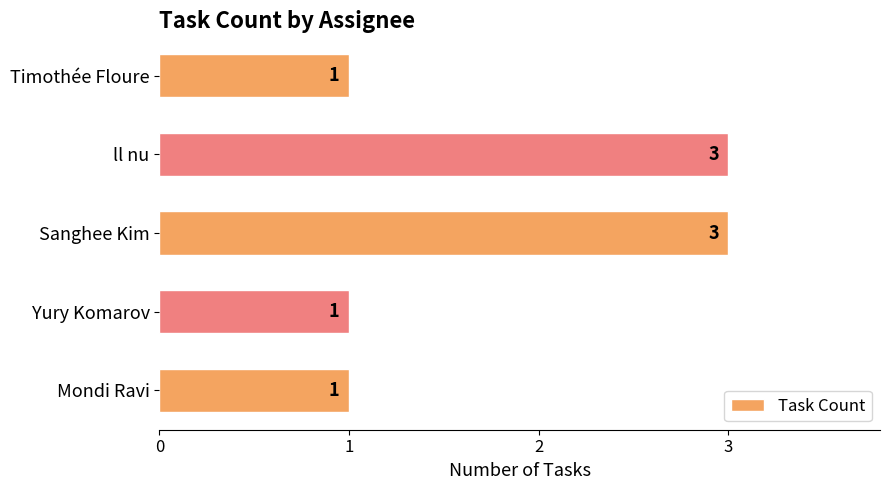

Is it true that the value at ll nu is 3?

True